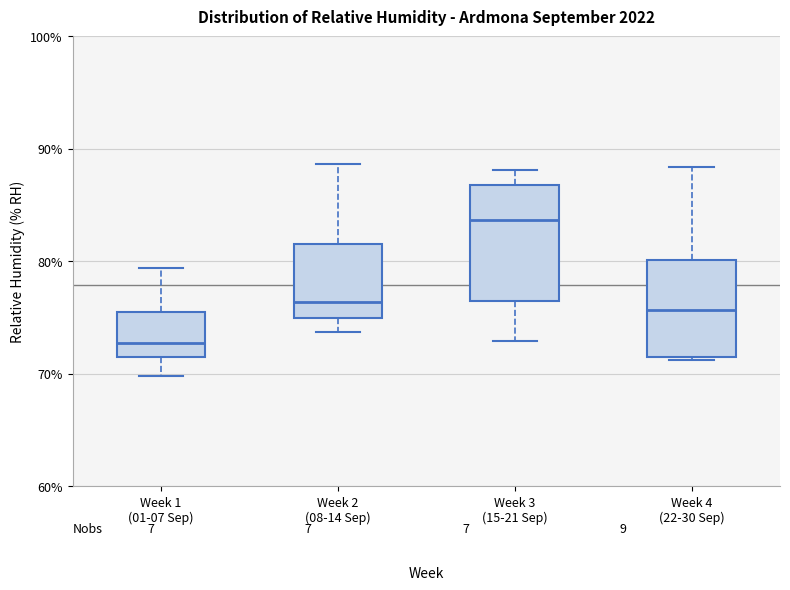

Where is the upper edge of the box for Week 1 (01-07 Sep) on the y-axis? The values are not printed on the chart, so give them approximately, as read against the axis.

75